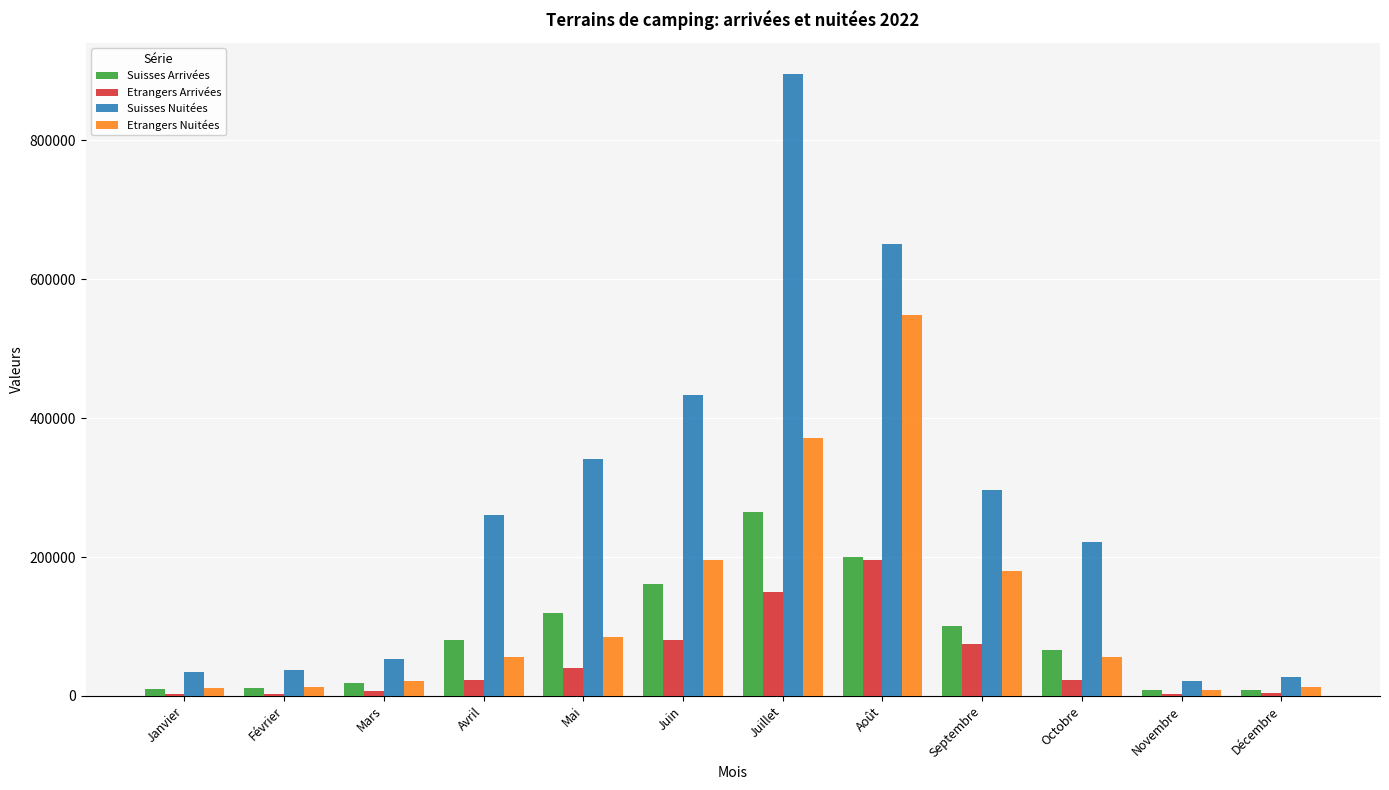

What is the spread (max minus min) of values at Février?

34505.9